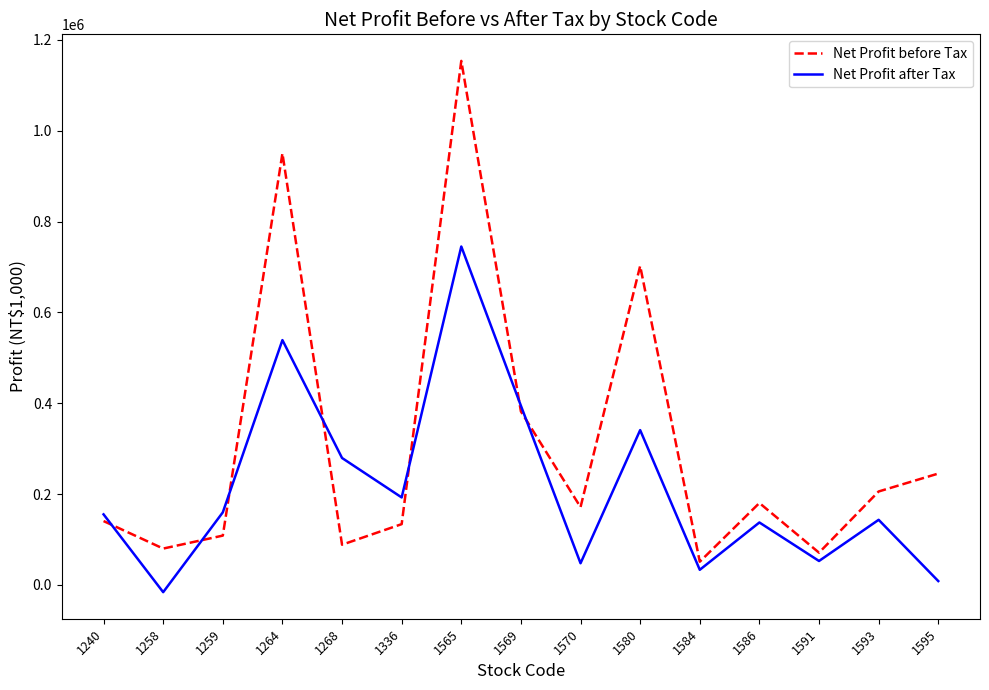

What is the maximum value shown in the chart?

1153659